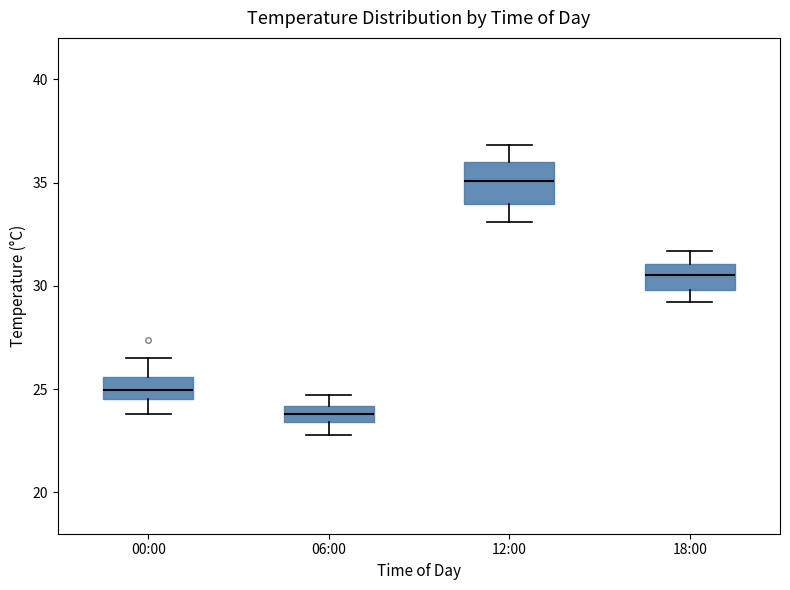

Reading left to right, read every box against the y-axis: the position of its median line, the range the box covers, and the ends of its whiskers. The values are not printed on the chart, so give them approximately, as read against the axis.

00:00: median 25.0, box 24.5 to 25.5, whiskers 24.0 to 26.5
06:00: median 24.0 (inside the box), box 23.5 to 24.0, whiskers 23.0 to 24.5
12:00: median 35.0, box 34.0 to 36.0, whiskers 33.0 to 37.0
18:00: median 30.5, box 30.0 to 31.0, whiskers 29.0 to 31.5